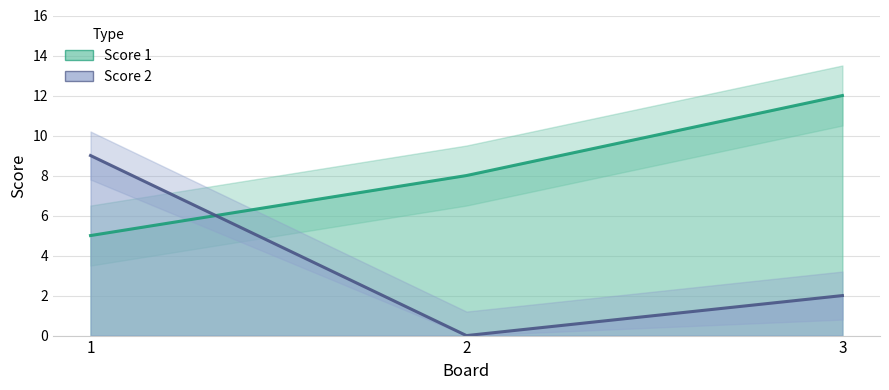

What is the sum of the Score 2 values at 1 and 3?

11